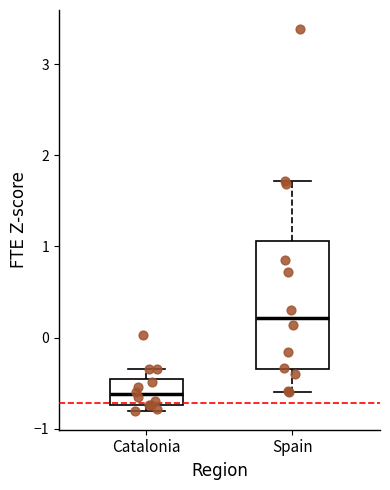

Where is the lower edge of the box for Catalonia on the y-axis? The values are not printed on the chart, so give them approximately, as read against the axis.

-0.7